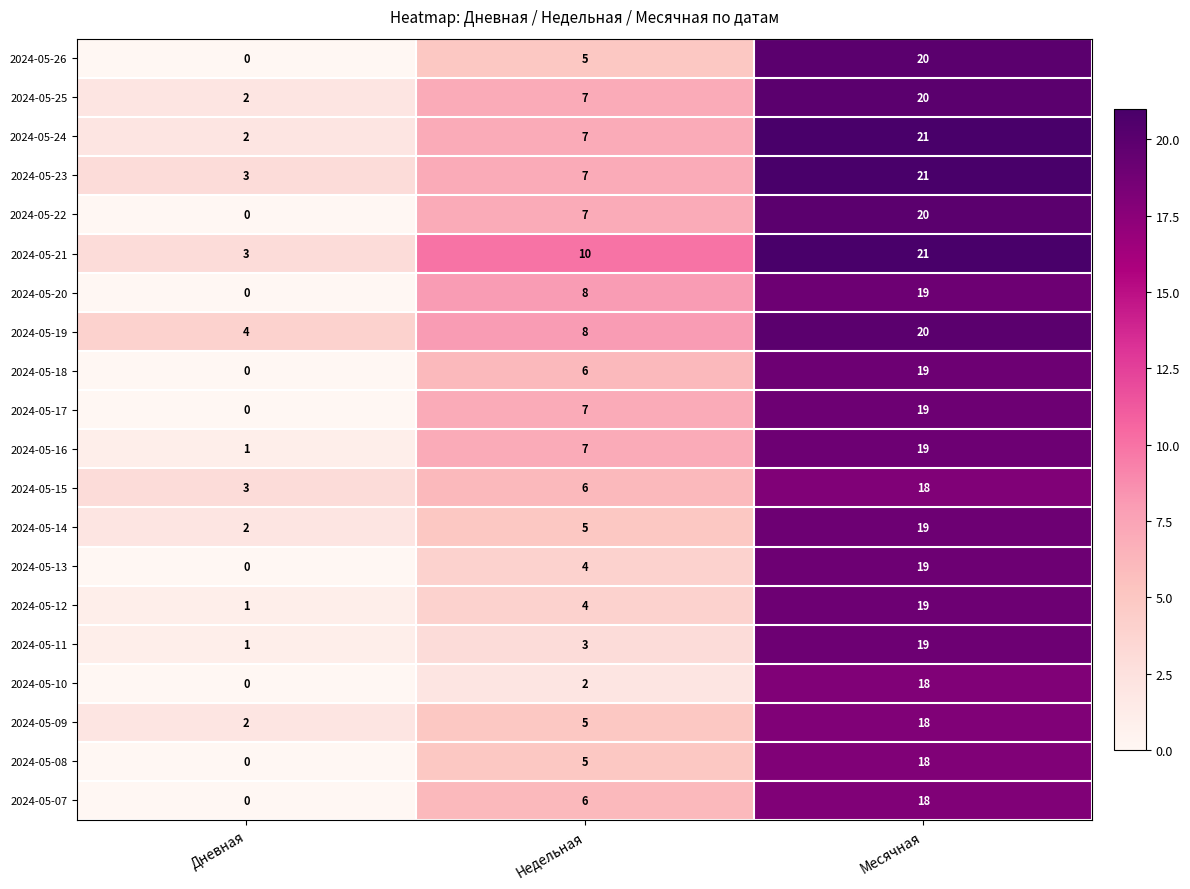

Is the value of 2024-05-23 at Месячная greater than the value of 2024-05-22 at Дневная?

Yes